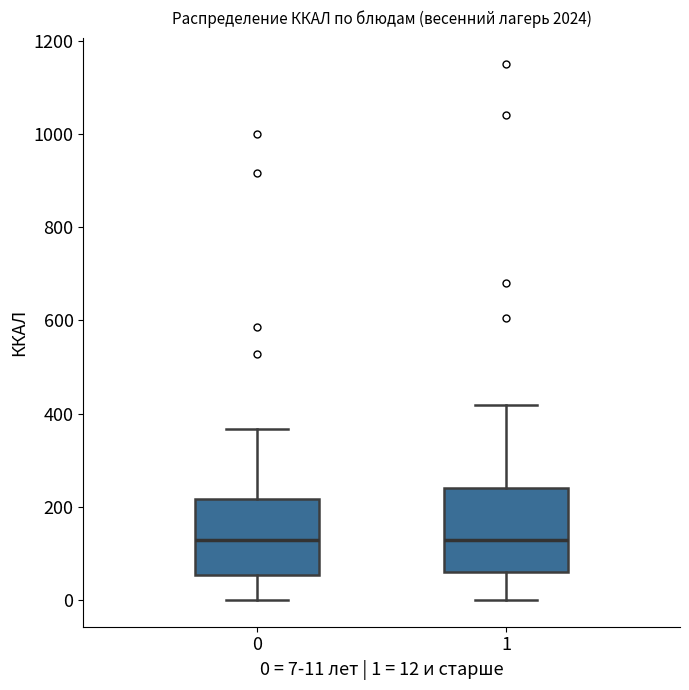

Where is the lower edge of the box at x = 1 on the y-axis? The values are not printed on the chart, so give them approximately, as read against the axis.

60